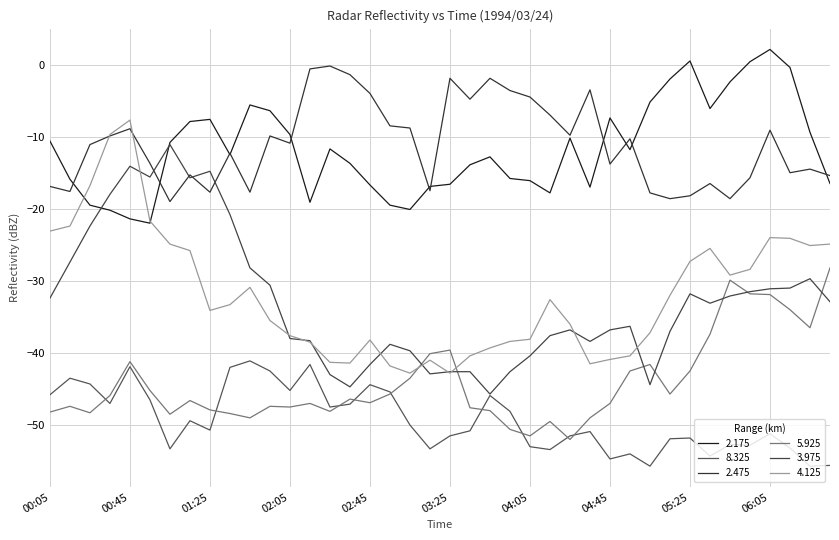

What is the label of the 32nd point from the right?

01:25